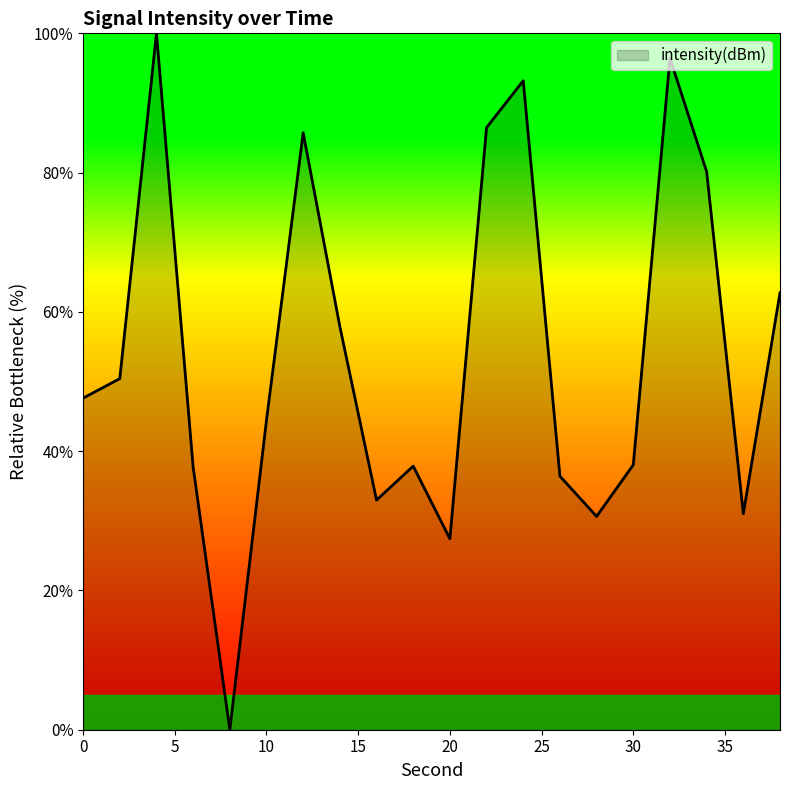

What is the difference between the maximum and minimum values?

100.0